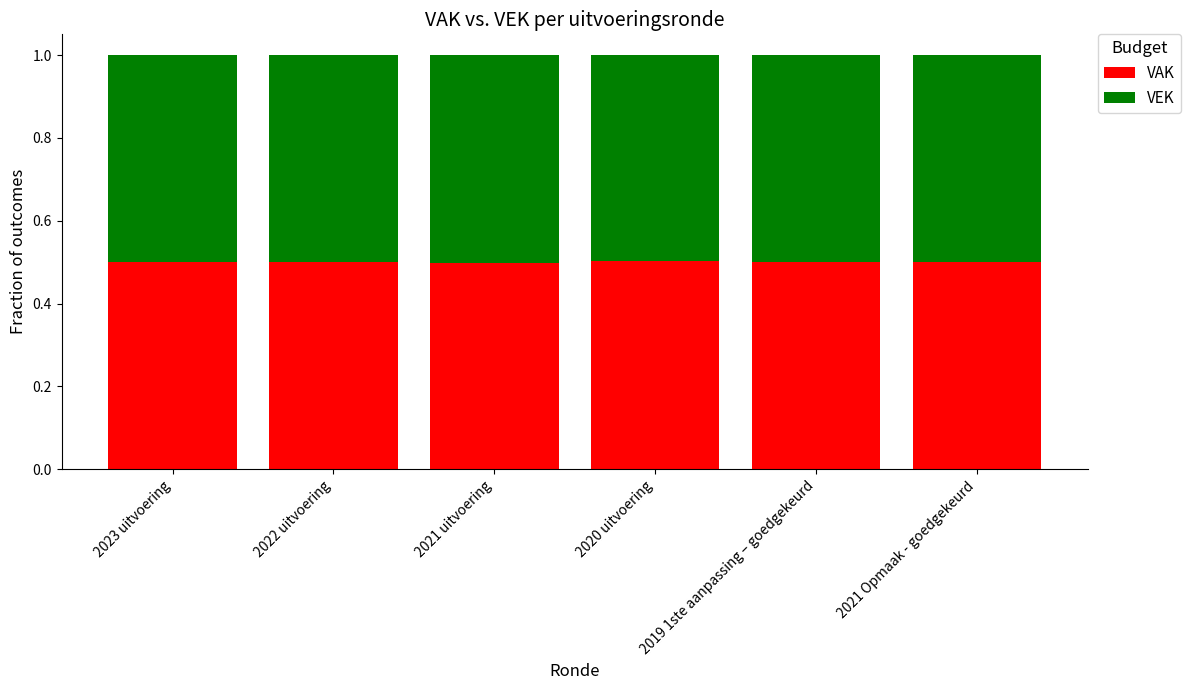

The value of VAK at 2019 1ste aanpassing – goedgekeurd is 0.5. True or false?

True